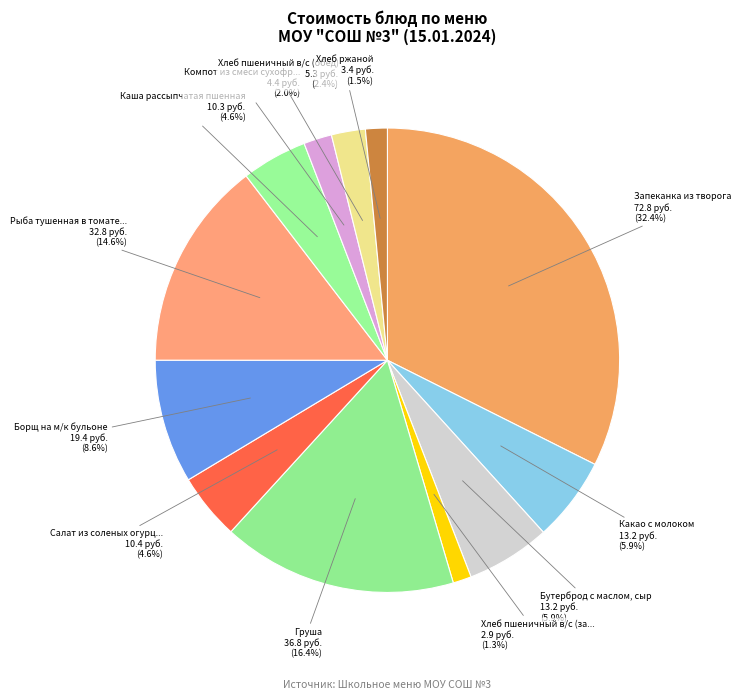

Count the number of slices in the pie.

12